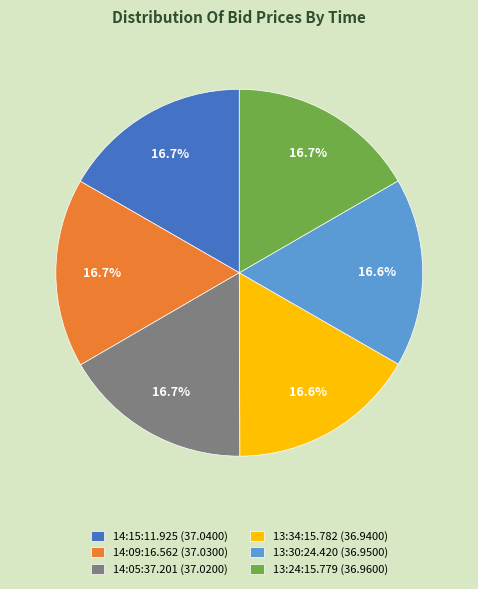

To the nearest percent, what portion does 13:24:15.779 represent?

17%